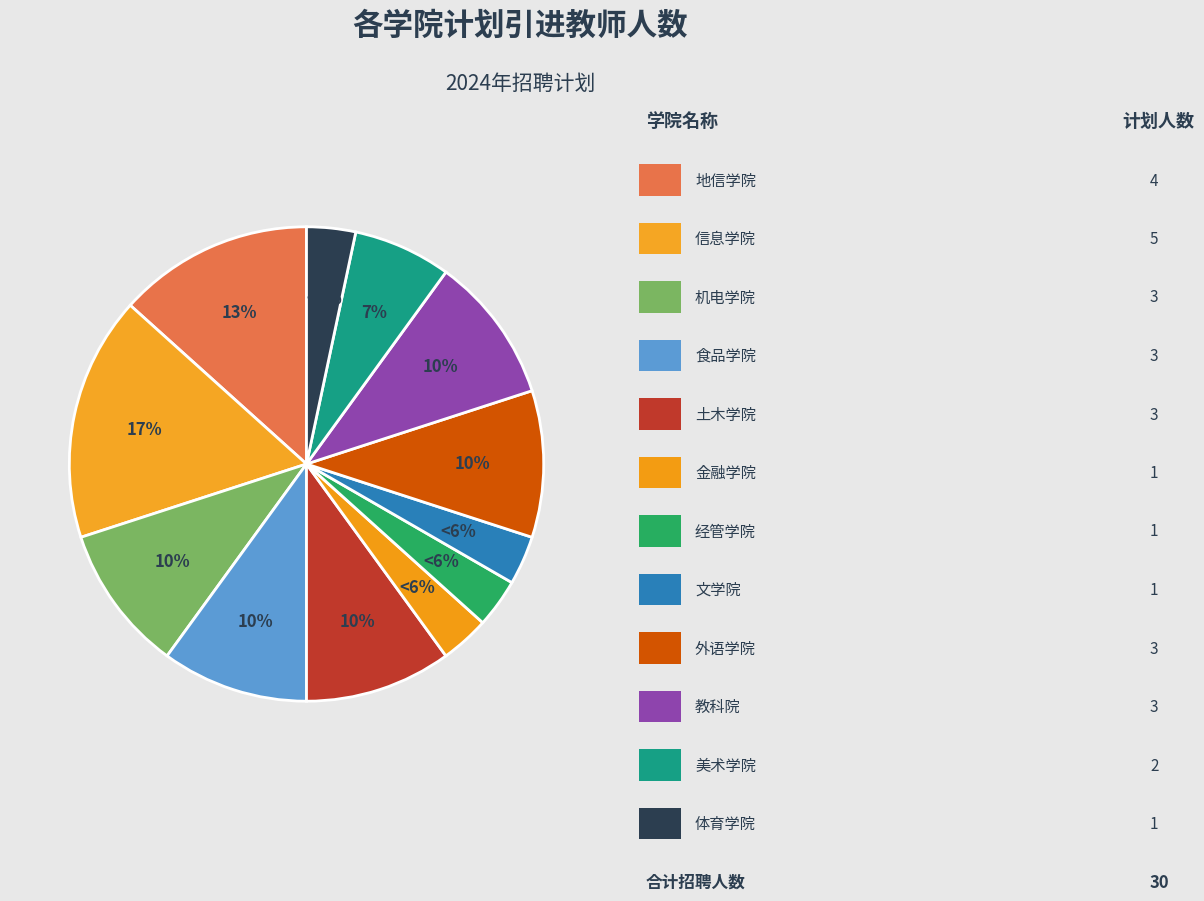

The 外语学院 slice represents 18% of the pie. True or false?

False